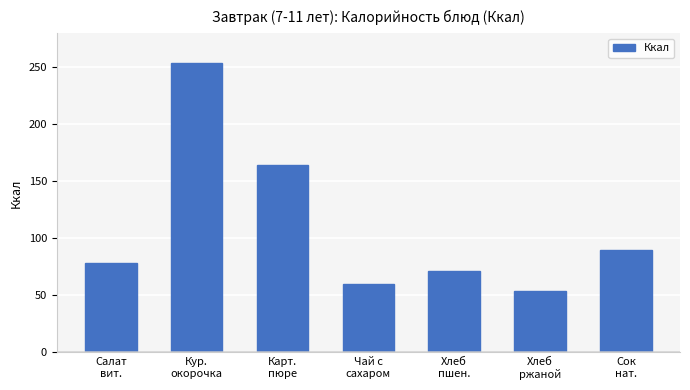

What is the change in value from Кур.
окорочка to Чай с
сахаром?

-193.6